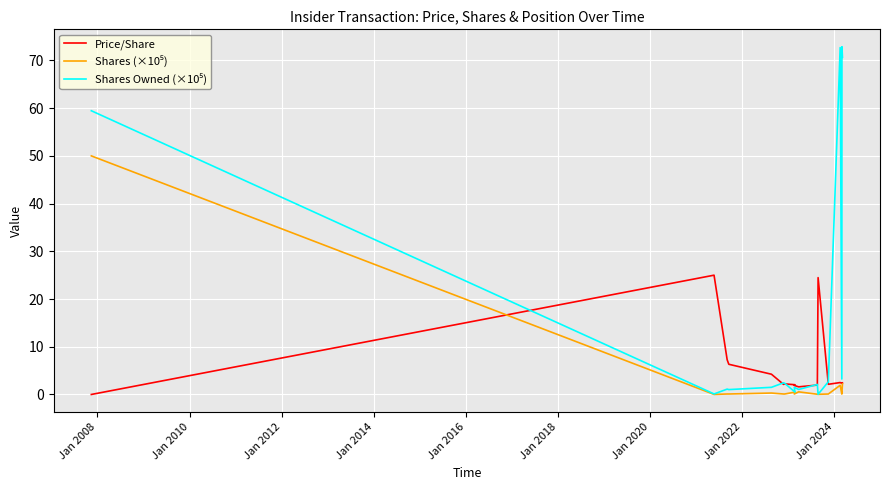

Which series ends up on top after the final intersection of Shares Owned (×10⁵) and Price/Share?

Shares Owned (×10⁵)